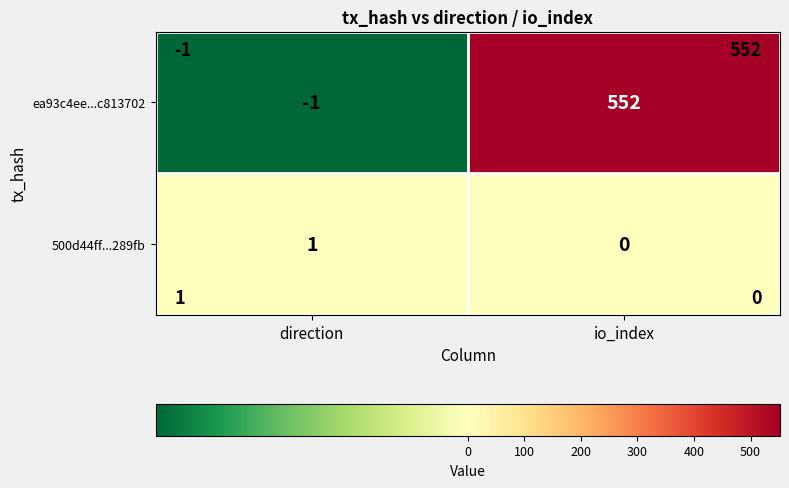

Which category has the lowest value across all series?

direction